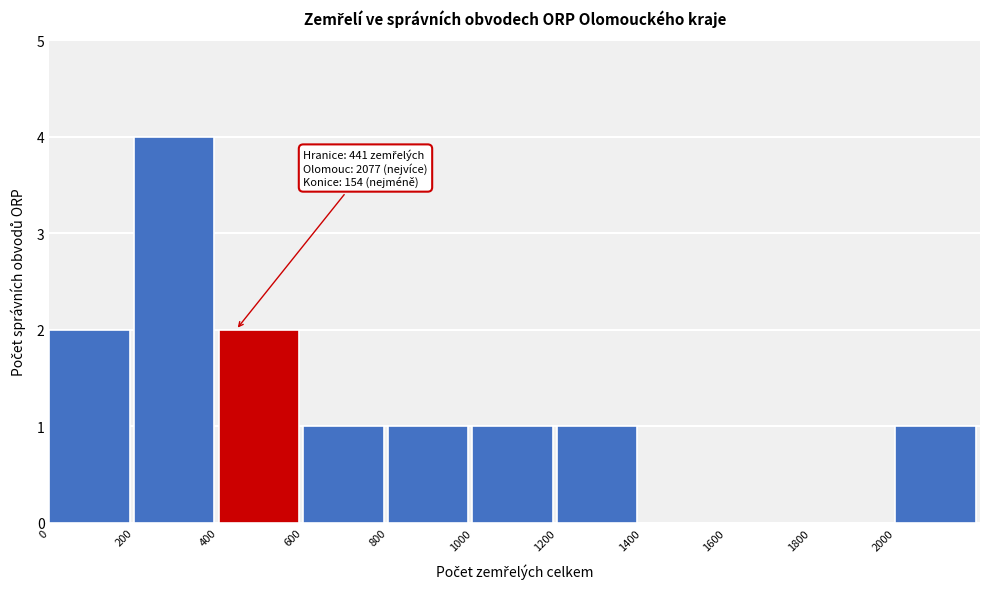

Over which range of the x-axis is the bar tallest?

200 to 400